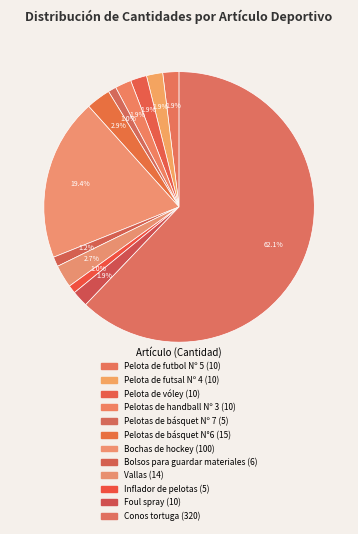

To the nearest percent, what percentage of the pie is Pelotas de básquet Nº 7?

1%